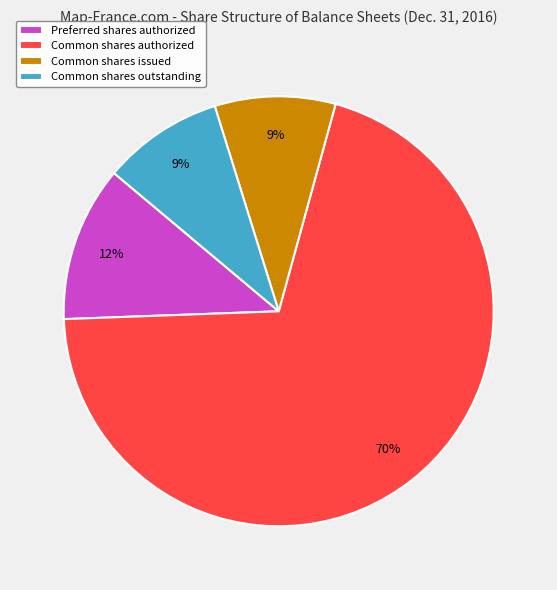

Between Common shares outstanding and Preferred shares authorized, which is larger?

Preferred shares authorized